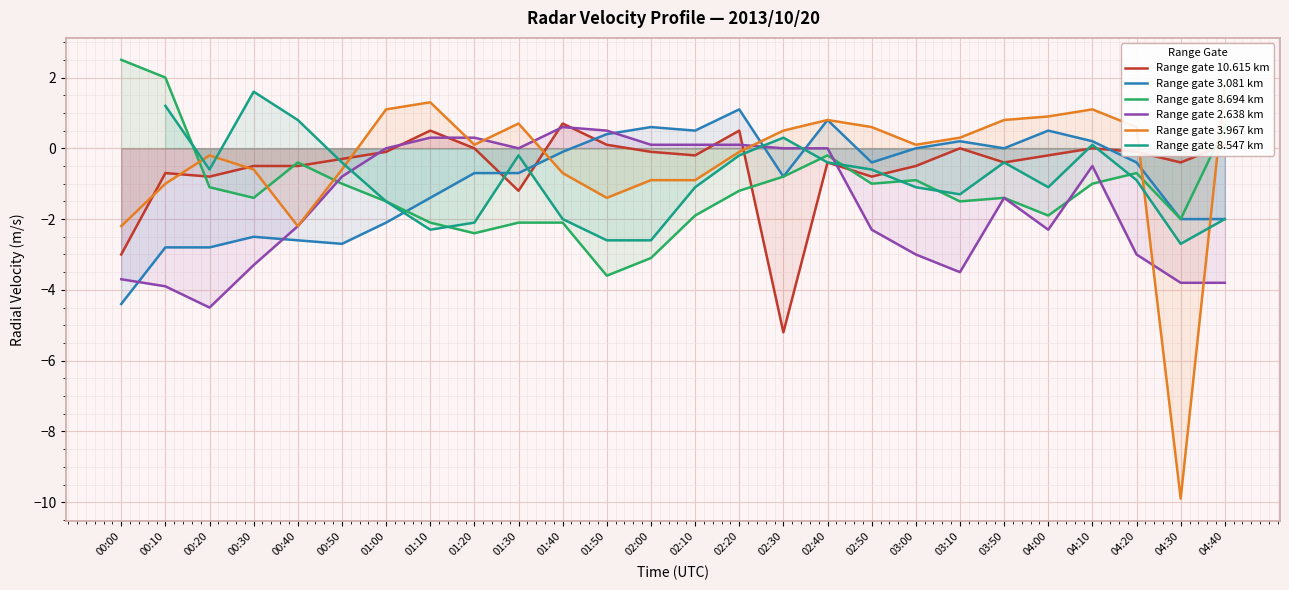

What position from the right is 00:30?

23